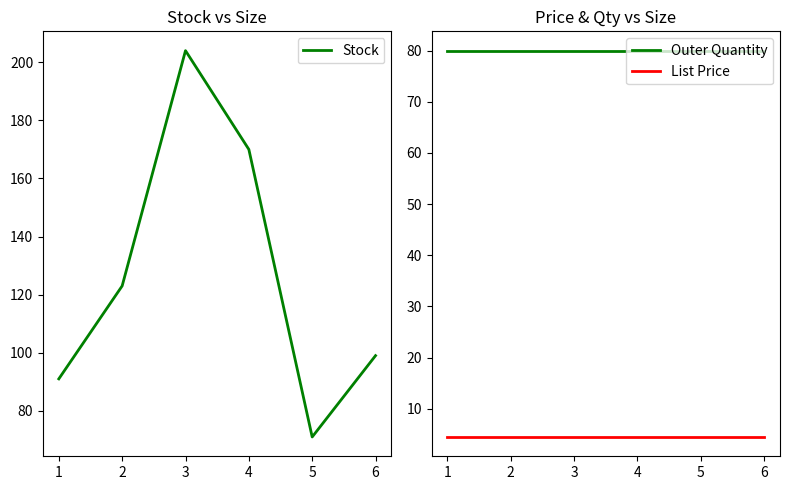

The Outer Quantity series shows 80.0 at 6. True or false?

True